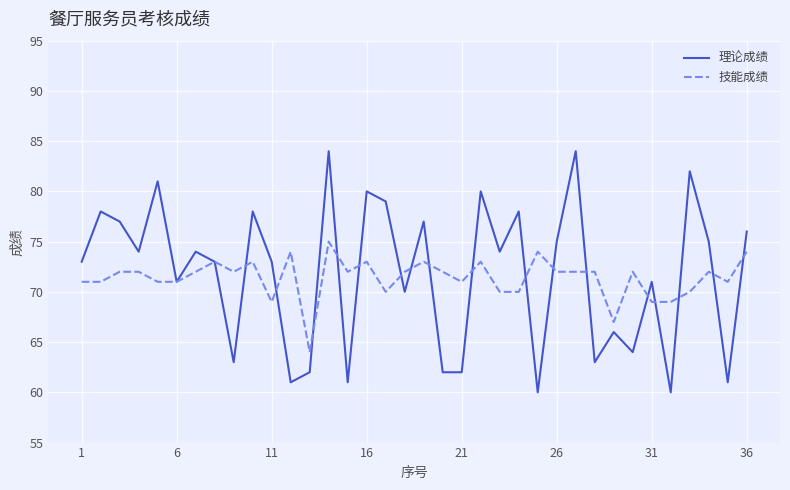

What is the average value of the 技能成绩 series?

71